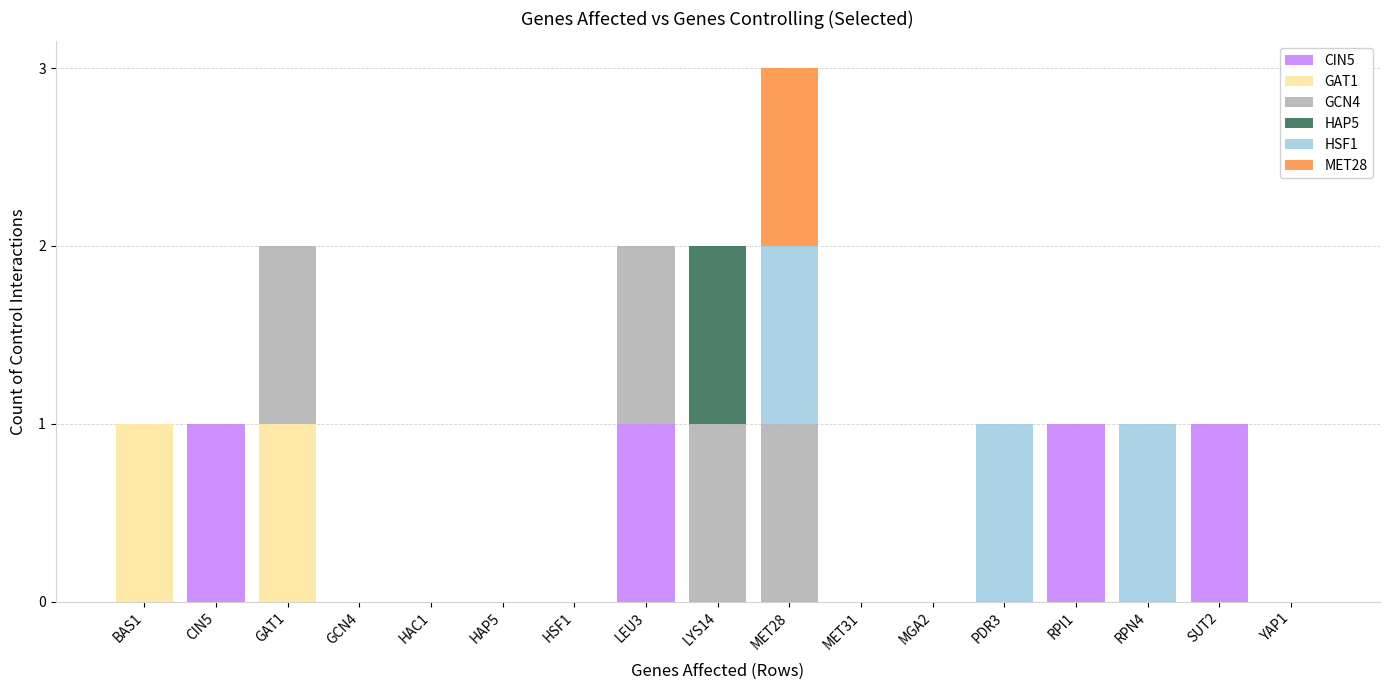

The CIN5 series shows -1 at YAP1. True or false?

False